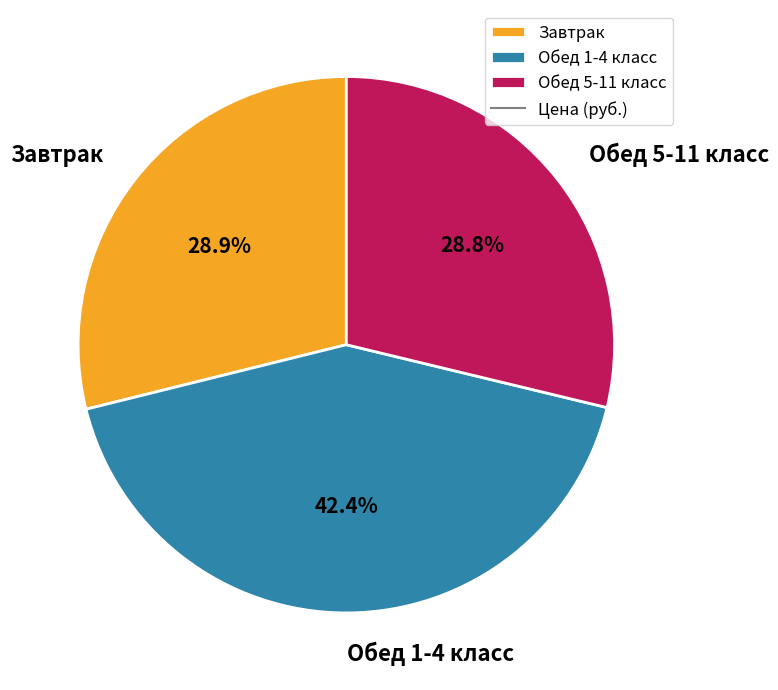

Which slice is the largest?

Обед 1-4 класс